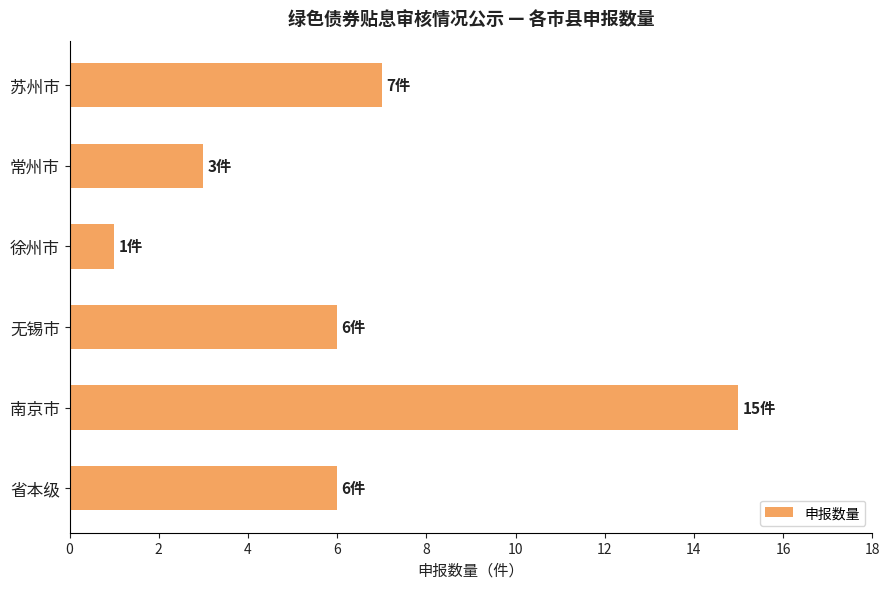

Between 苏州市 and 无锡市, which is larger?

苏州市